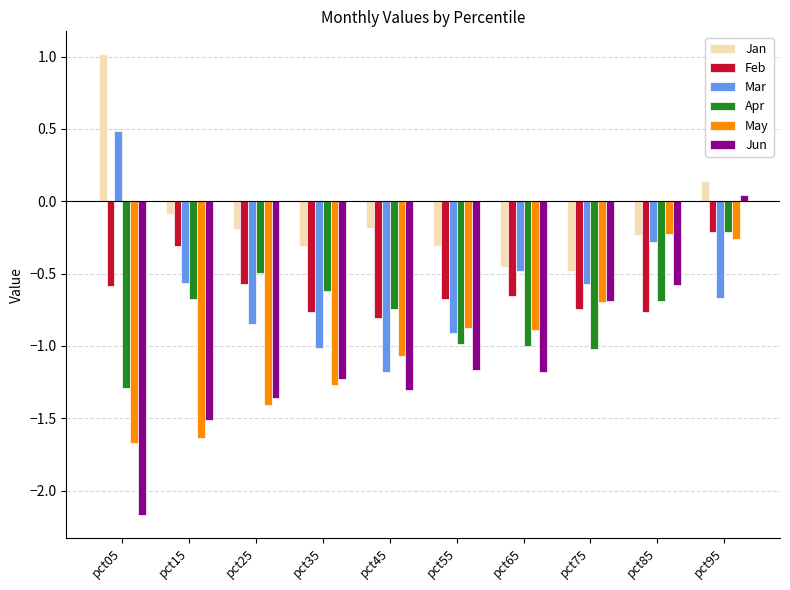

What is the value of the Jun bar at the 5th from the left?

-1.3